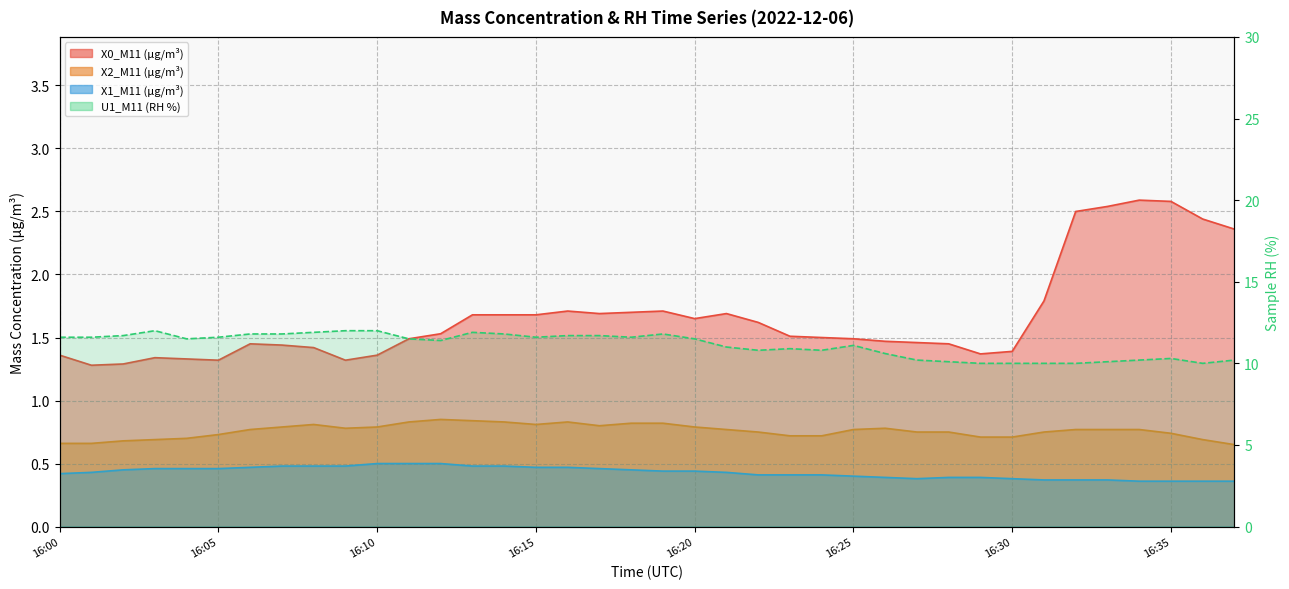

Which has a higher value, 16:32 or 16:02?

16:32